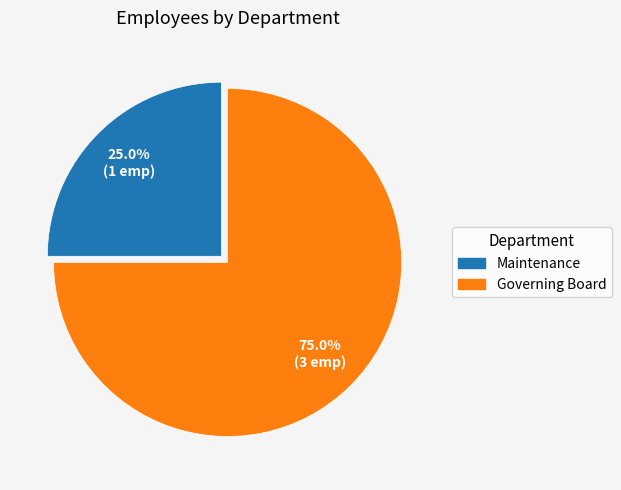

To the nearest percent, what portion does Maintenance represent?

25%